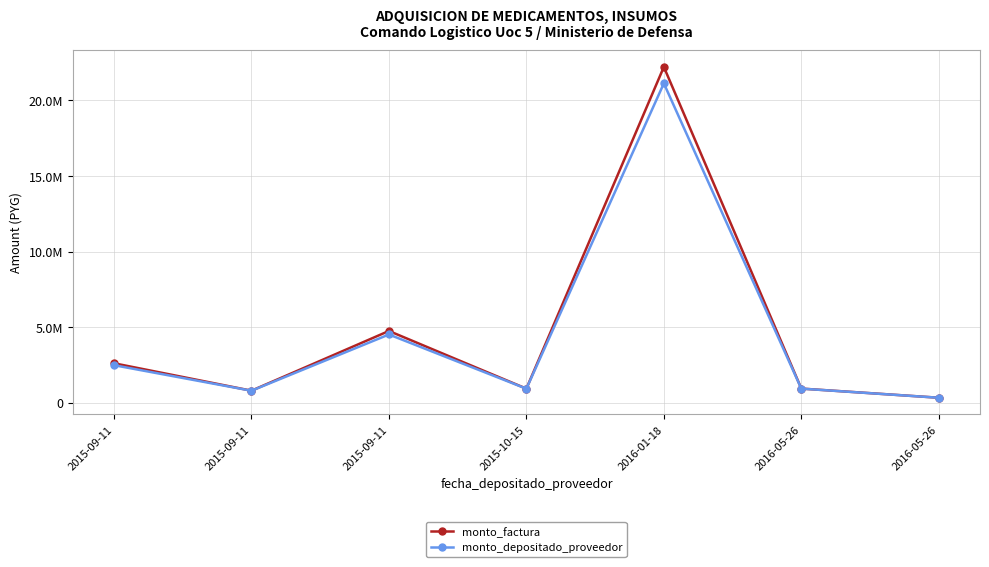

What are all the series names shown in the legend?

monto_factura, monto_depositado_proveedor